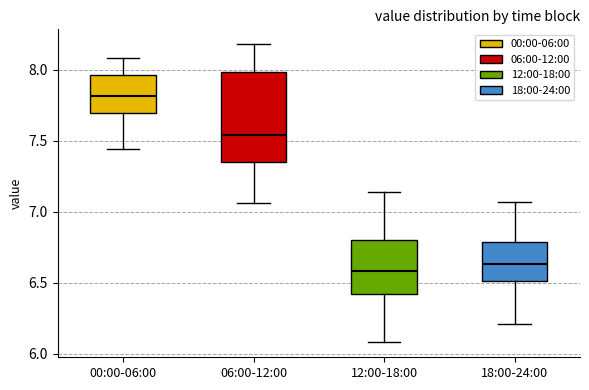

Where does the lower whisker of the box for 00:00-06:00 end on the y-axis? The values are not printed on the chart, so give them approximately, as read against the axis.

7.45